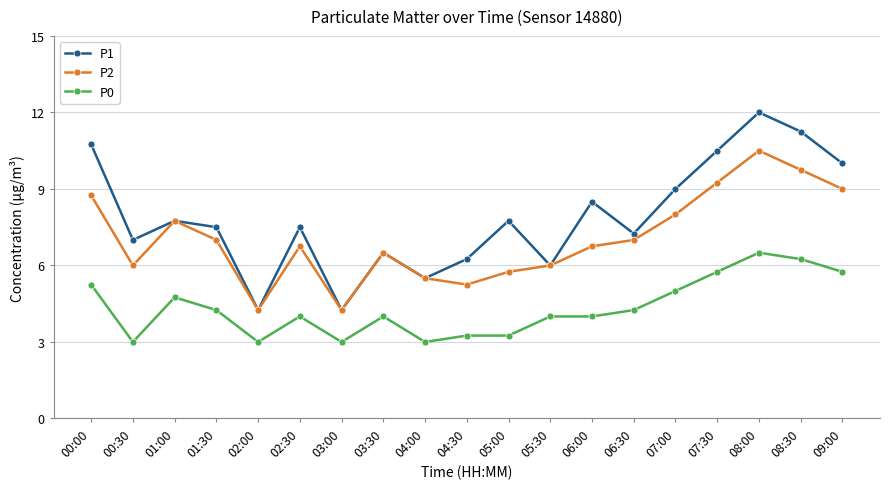

What are all the series names shown in the legend?

P1, P2, P0